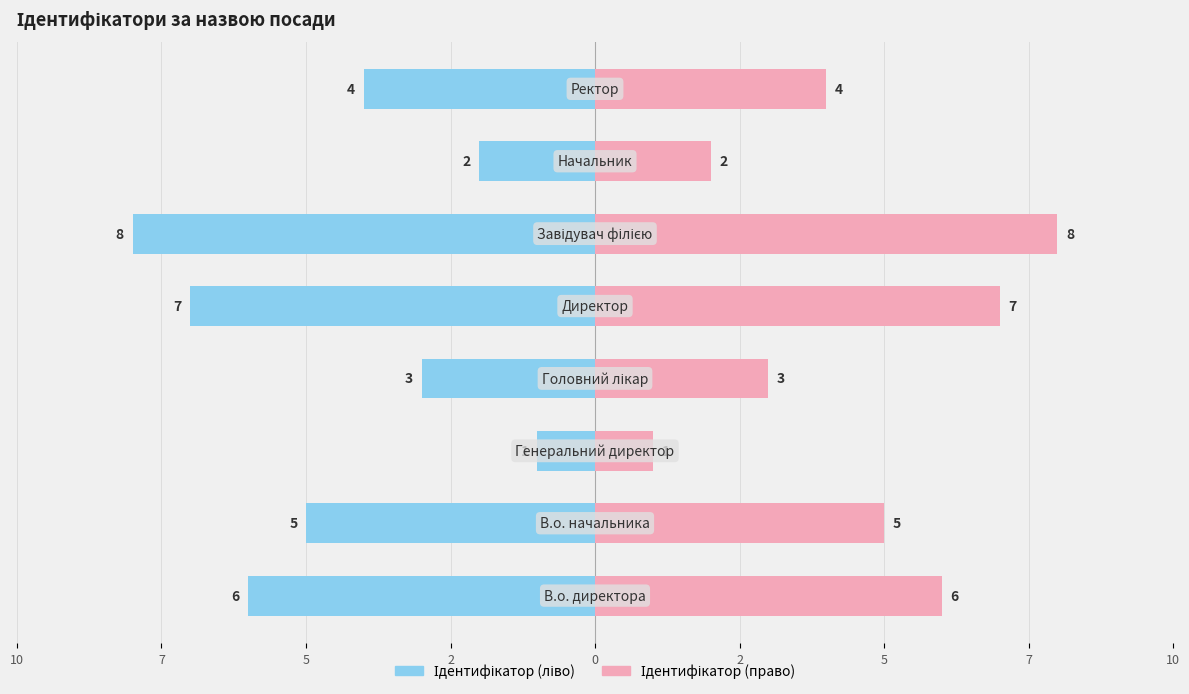

Read the Ідентифікатор (left) value at 7.

-4